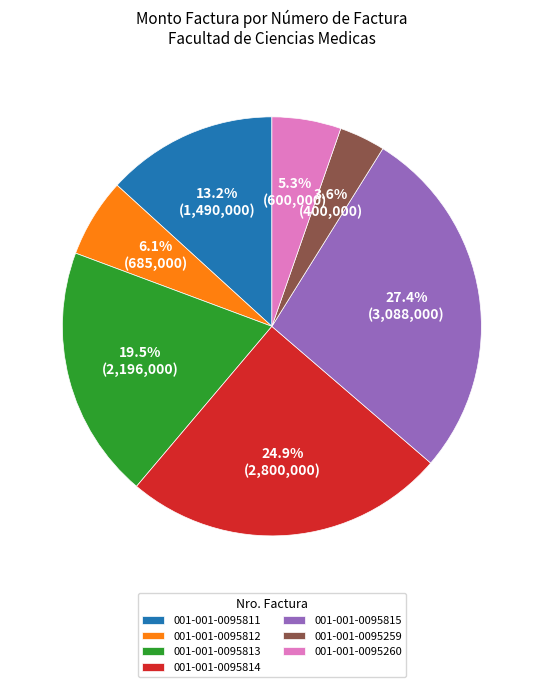

What percentage is the 001-001-0095814 slice, to the nearest percent?

25%